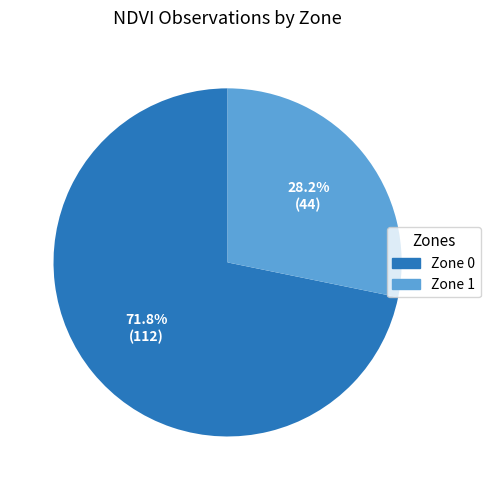

Which has a higher value, Zone 0 or Zone 1?

Zone 0